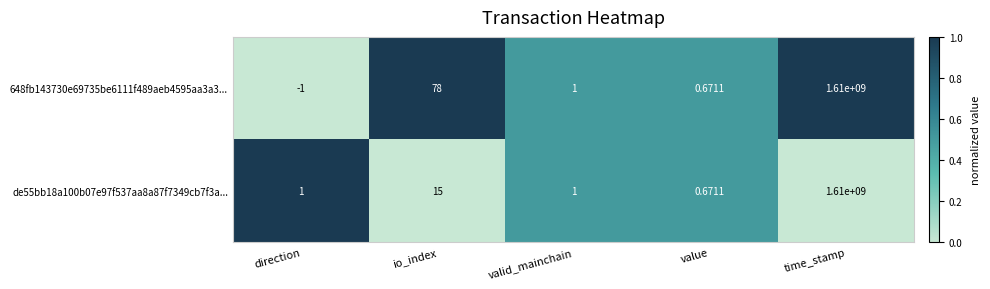

Which series has the widest spread of values?

648fb143730e69735be6111f489aeb4595aa3a3...